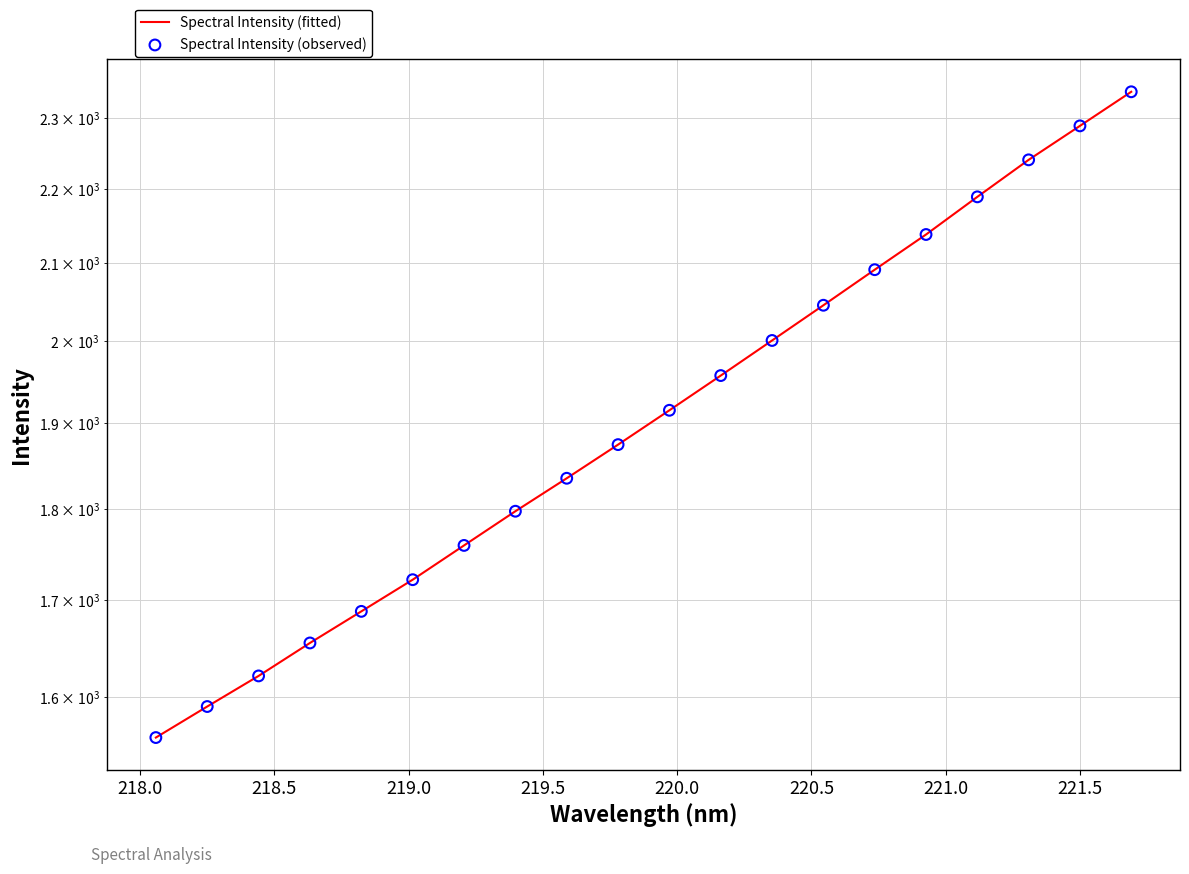

Is the value of Spectral Intensity (observed) at 220.0 greater than the value of Spectral Intensity (fitted) at 10?

No